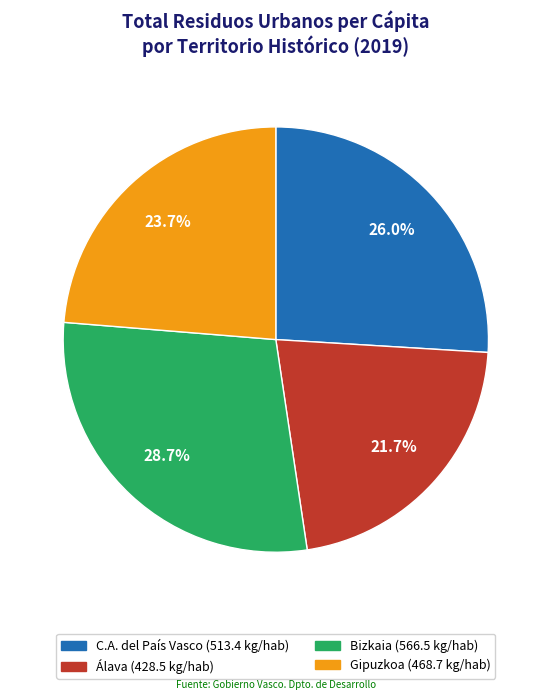

To the nearest percent, what portion does C.A. del País Vasco represent?

26%